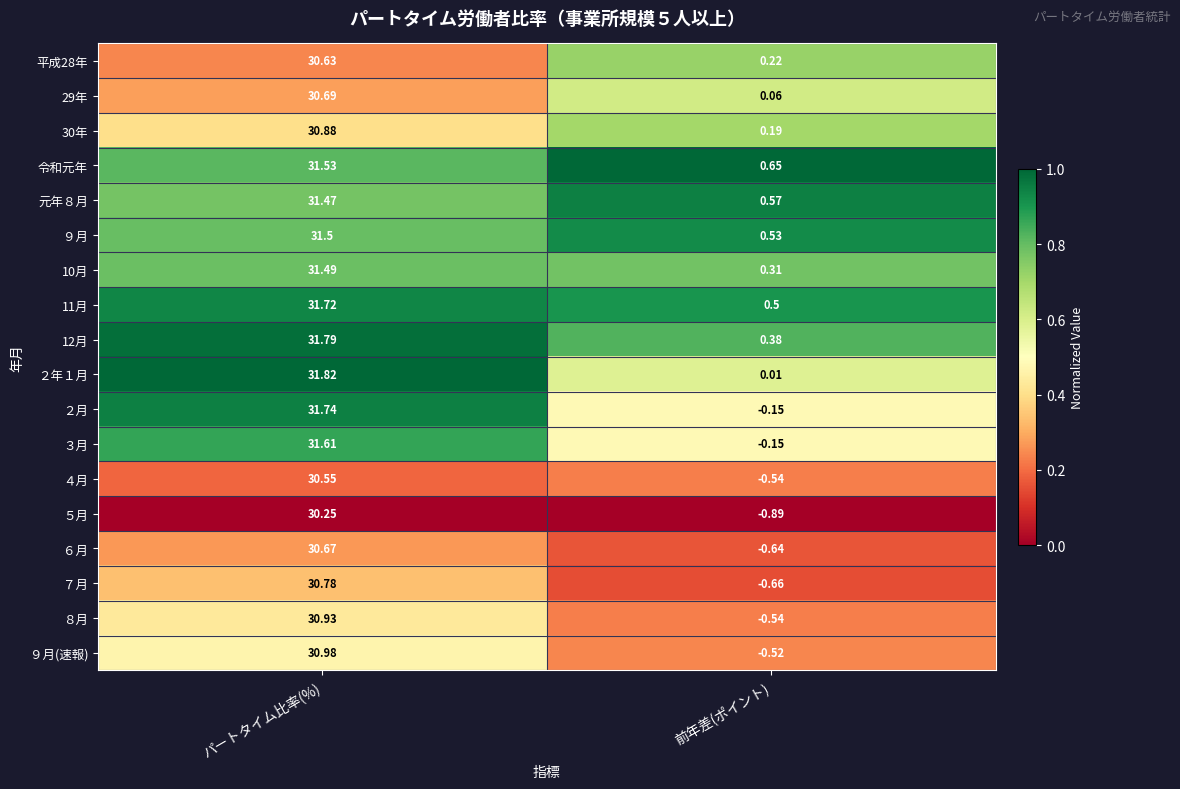

What is the difference between the highest and lowest values at パートタイム比率(%)?

1.6